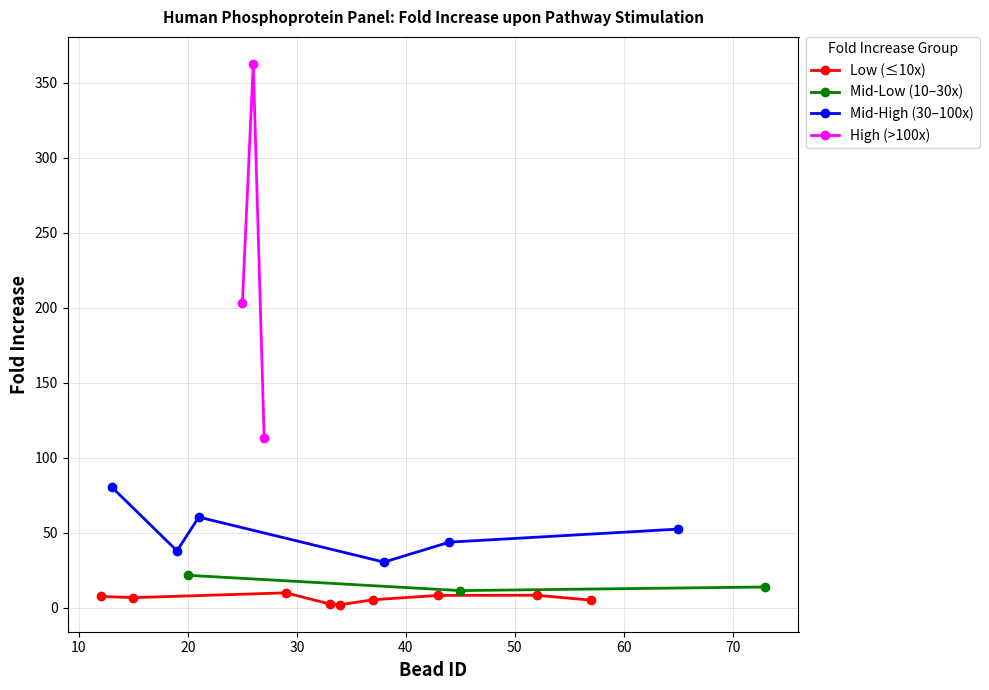

True or false: the data shows 7.5 at 12.

True